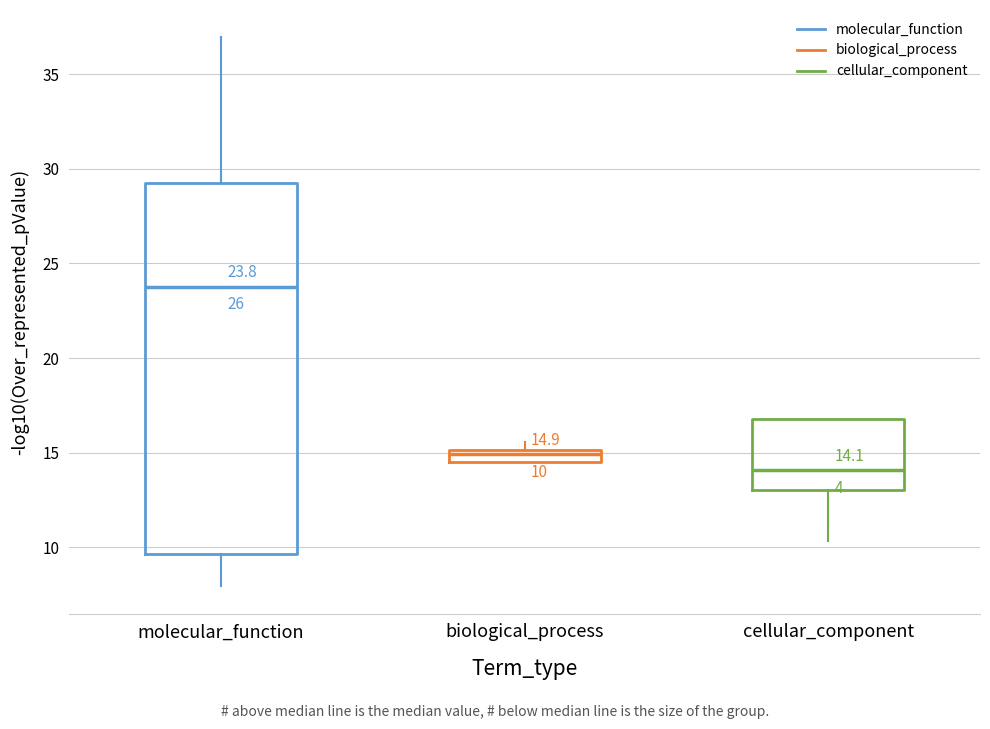

Which box has the lowest median line?

cellular_component